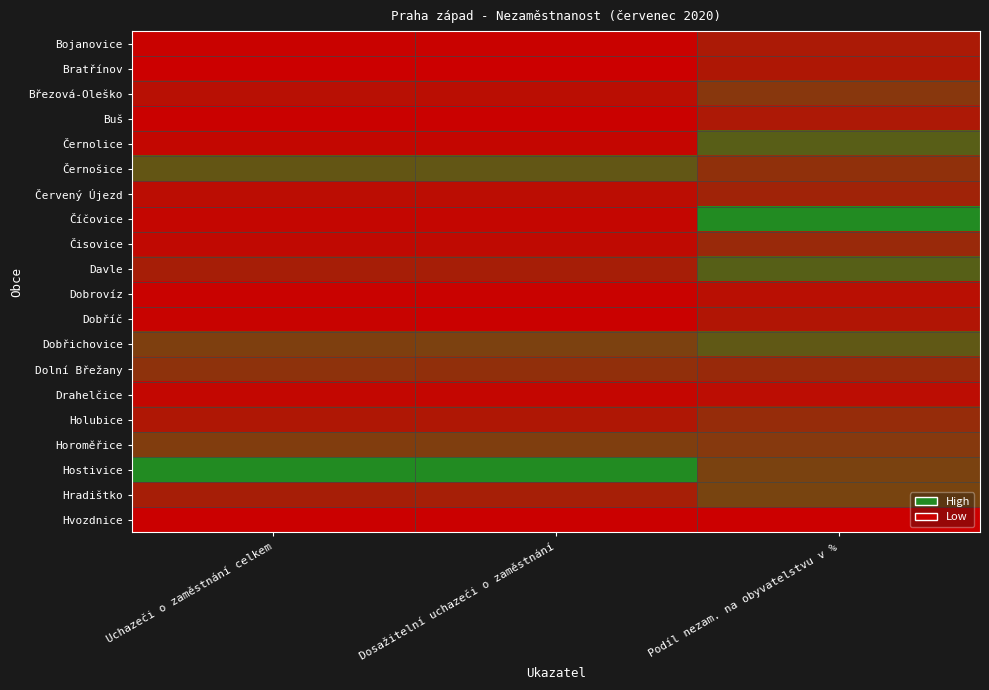

Which series changed the most between Dosažitelní uchazeči o zaměstnání and Podíl nezam. na obyvatelstvu v %?

Číčovice